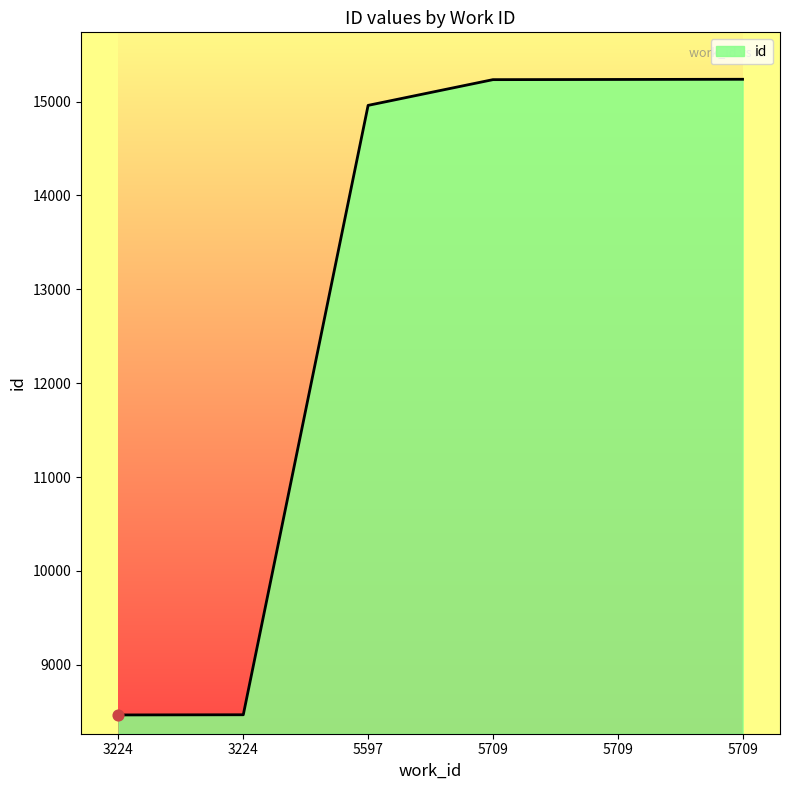

Approximately how many times larger is the value at 5709 compared to 5709?

1.0